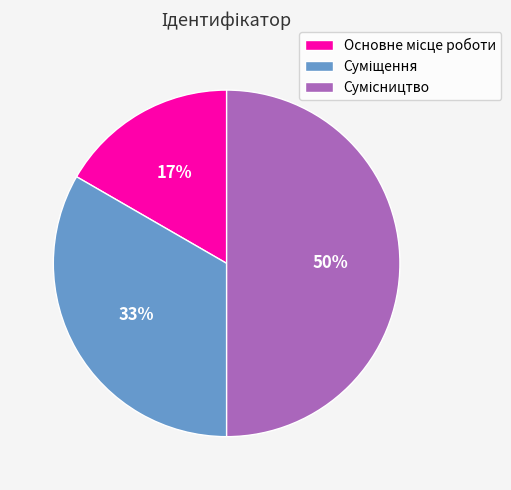

To the nearest percent, what is the difference between the largest and smallest slice percentages?

33%